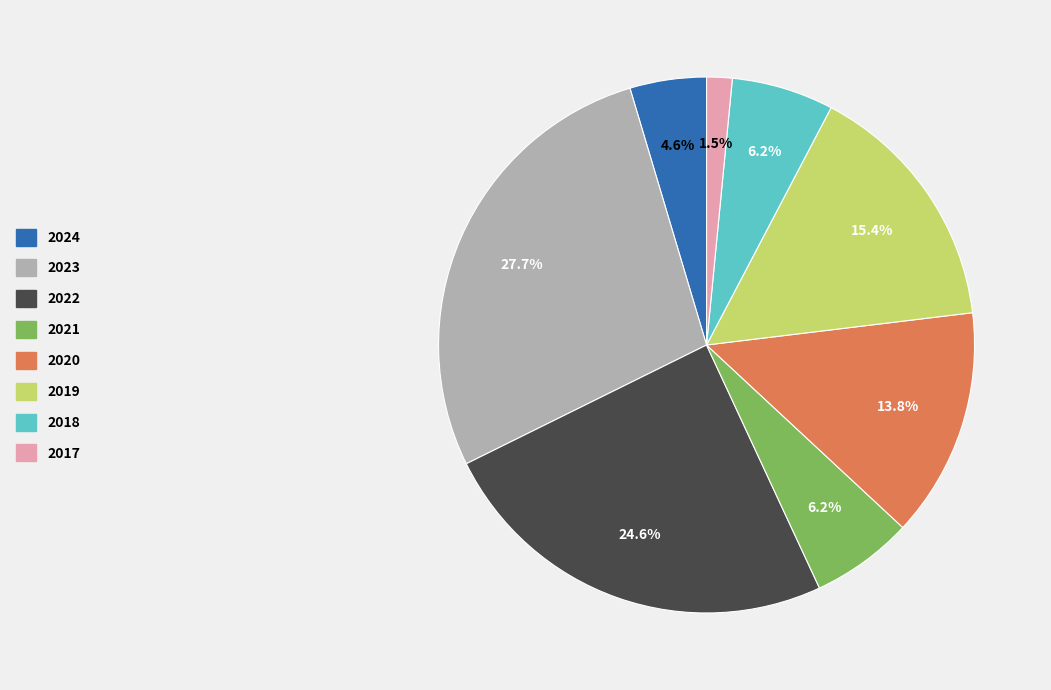

Which slice is the smallest?

2017